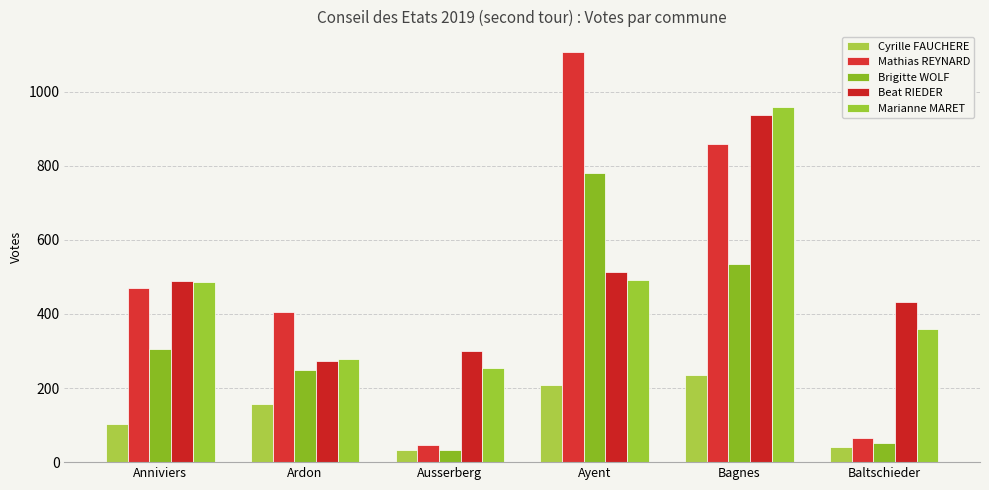

How many bars are there in total?

30